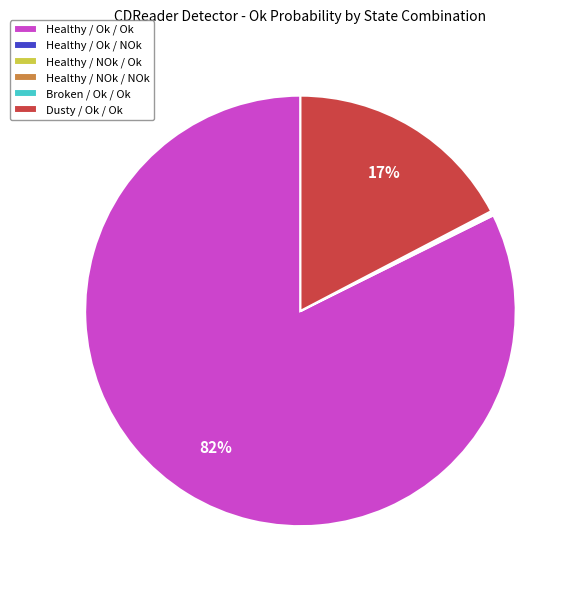

What is the largest slice in the pie chart?

Healthy / Ok / Ok